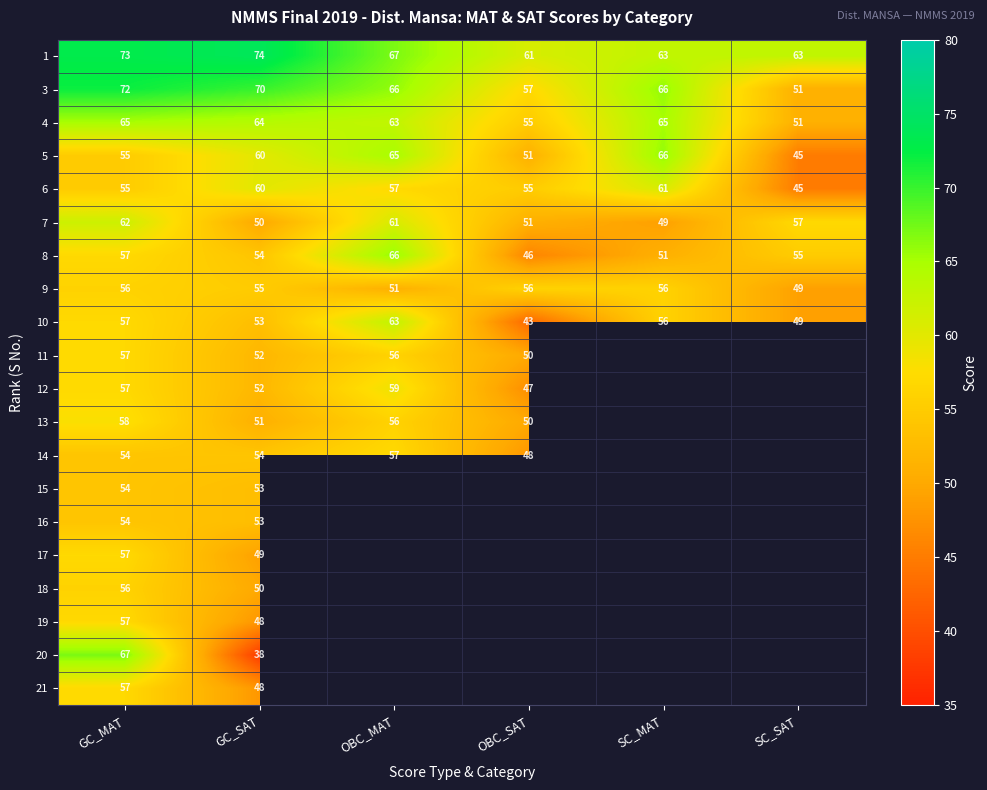

Is the value of 18 at GC_MAT greater than the value of 14 at GC_MAT?

Yes